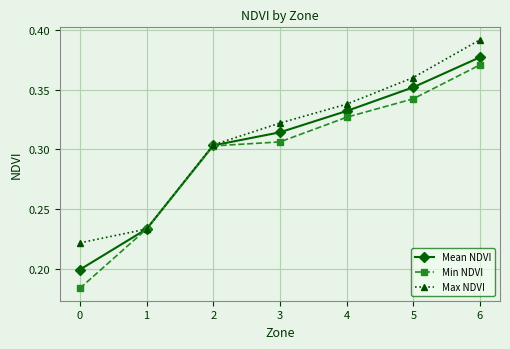

Which series has the widest spread of values?

Min NDVI